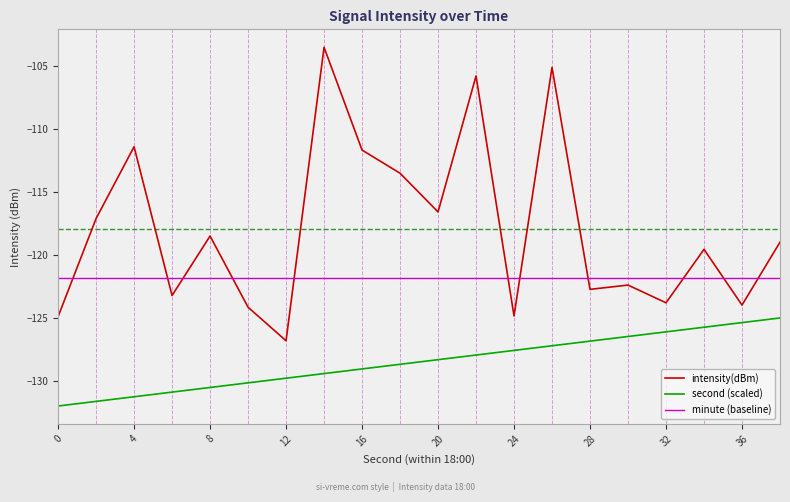

What are all the series names shown in the legend?

intensity(dBm), second (scaled), minute (baseline)